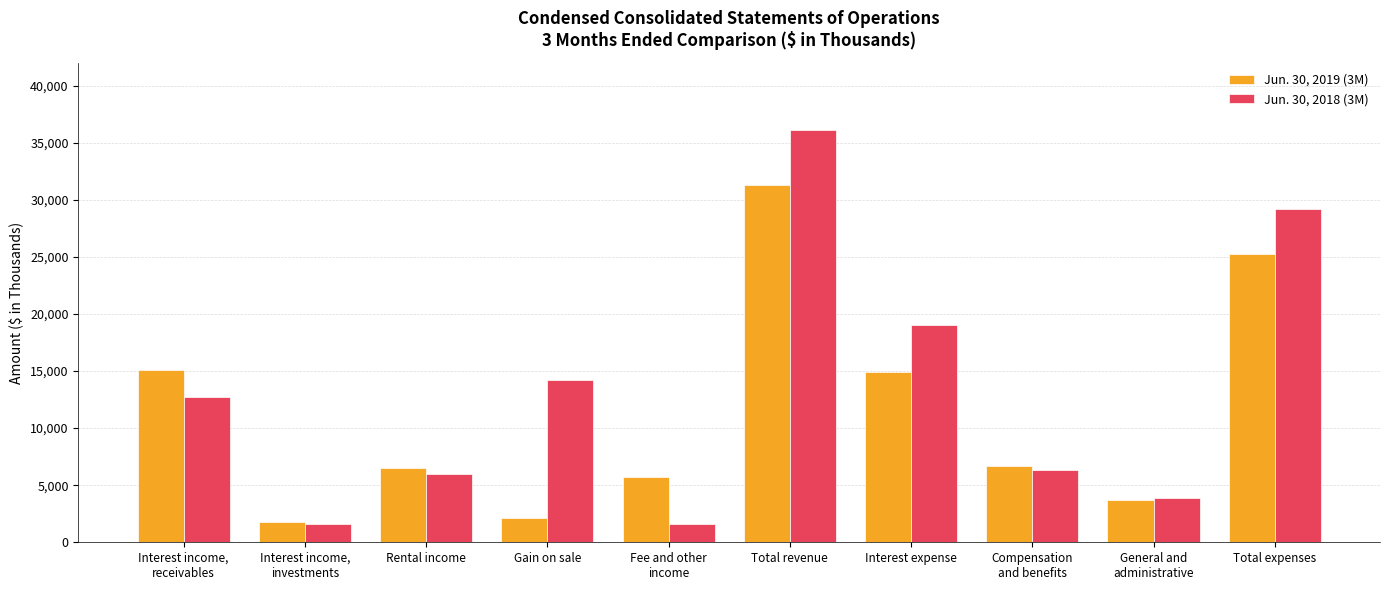

What is the highest value of the Jun. 30, 2019 (3M) series?

31268